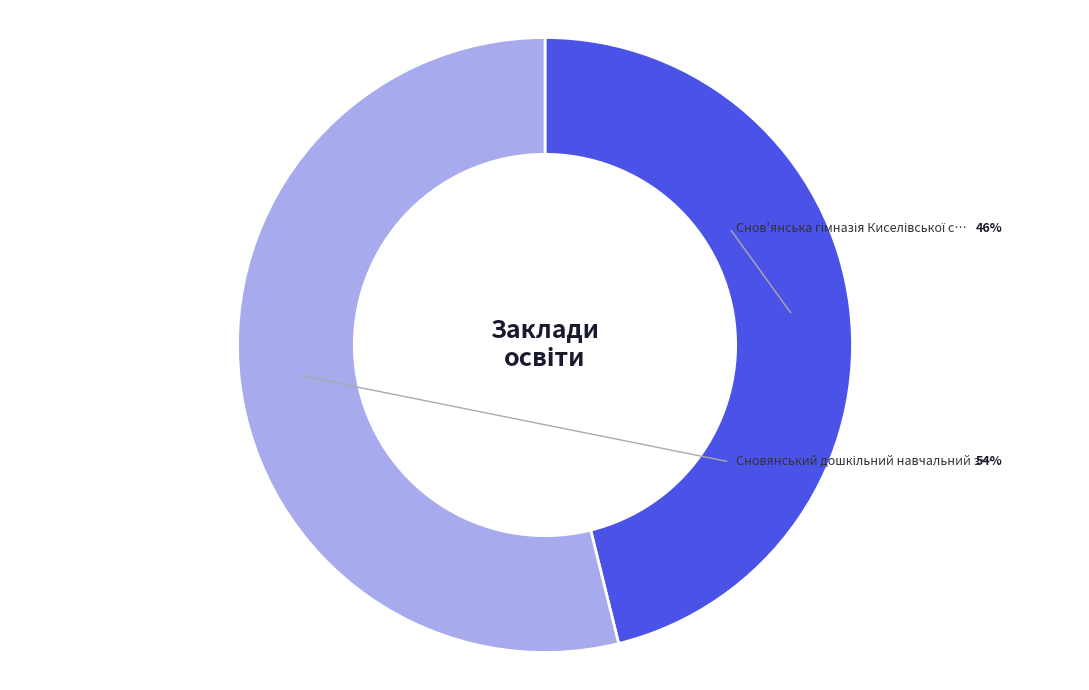

Is there a majority slice in this chart?

Yes